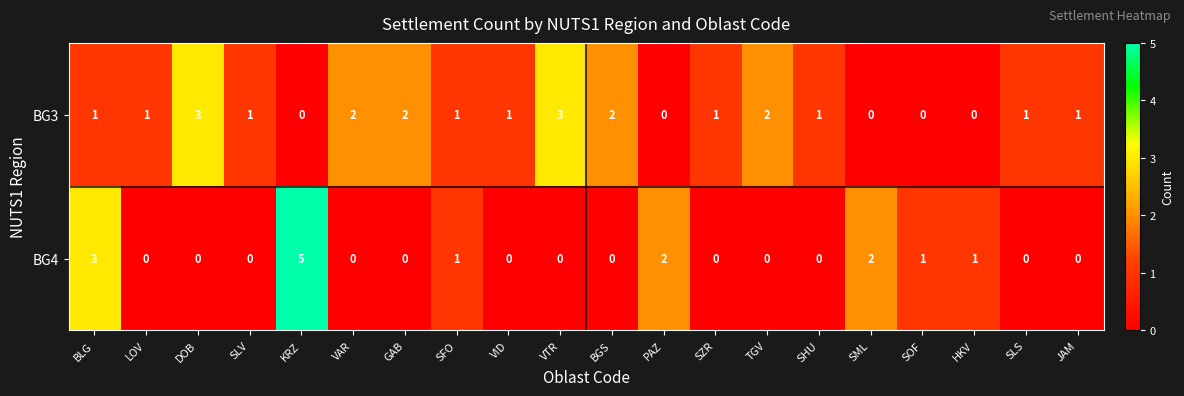

Which series has the widest spread of values?

BG4